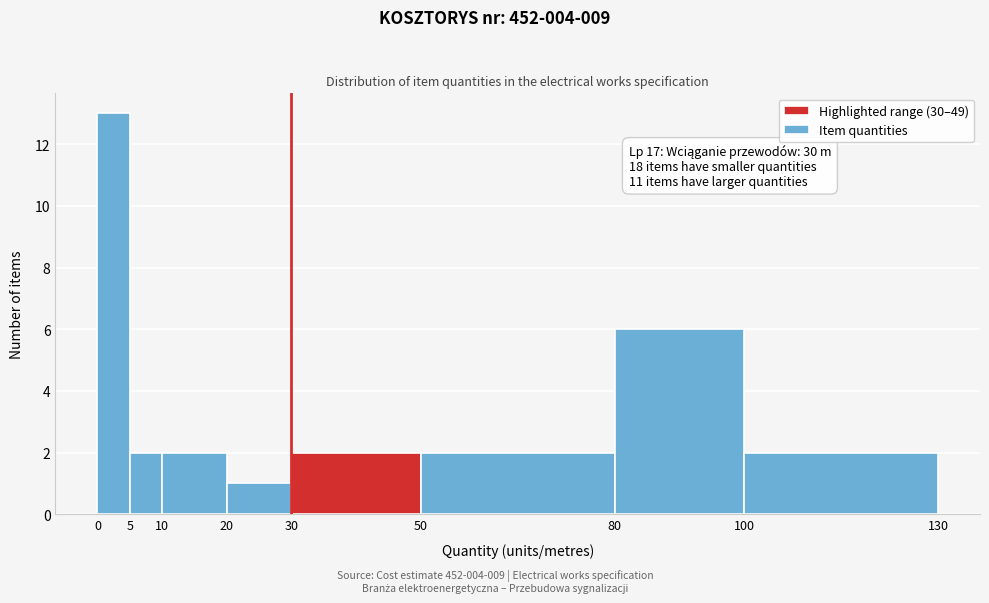

Which range on the x-axis has the tallest bar?

0 to 5